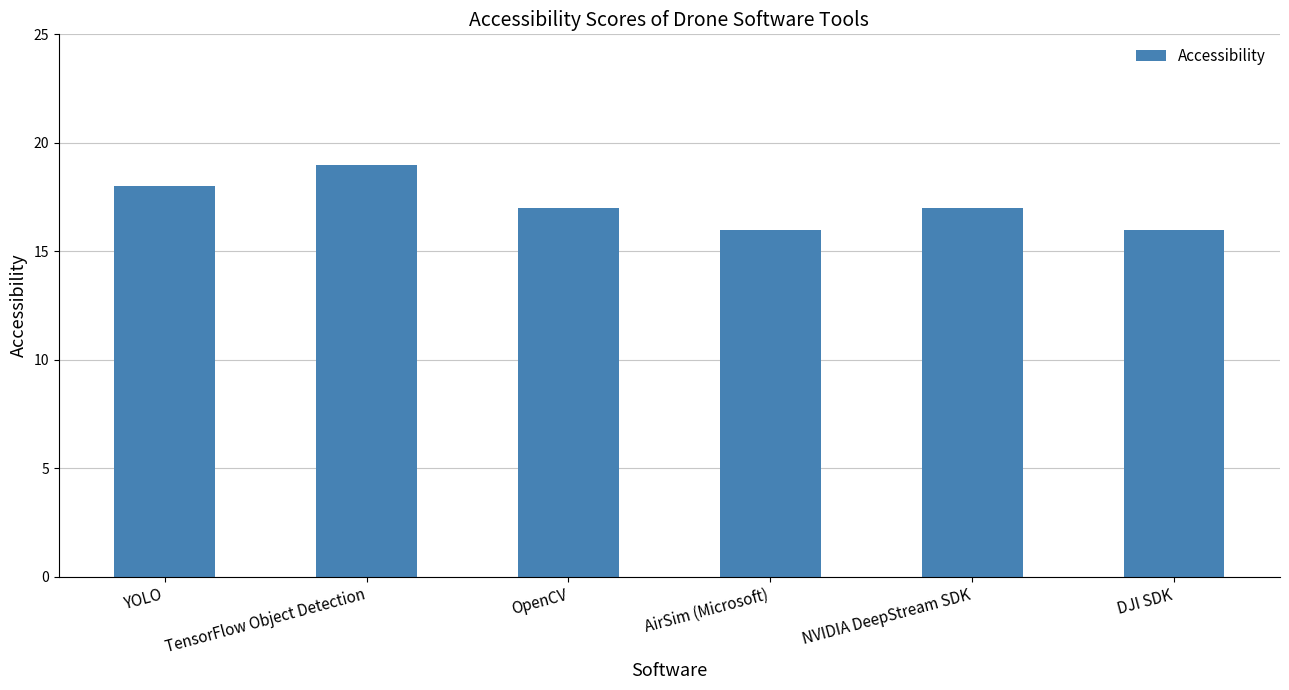

How many data points does each series have?

6